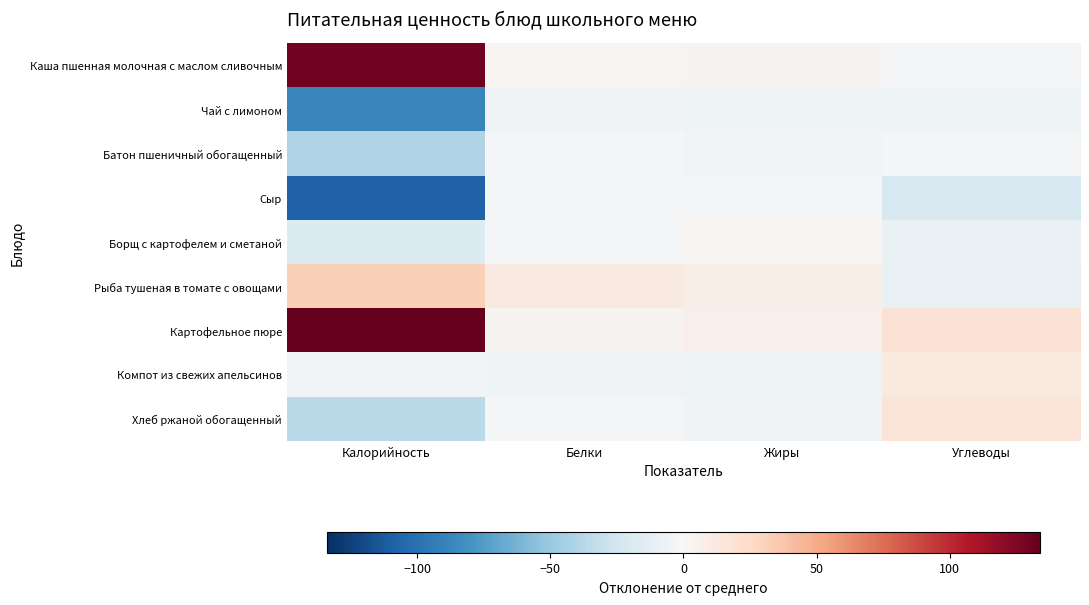

What is the spread (max minus min) of values at Калорийность?

242.6